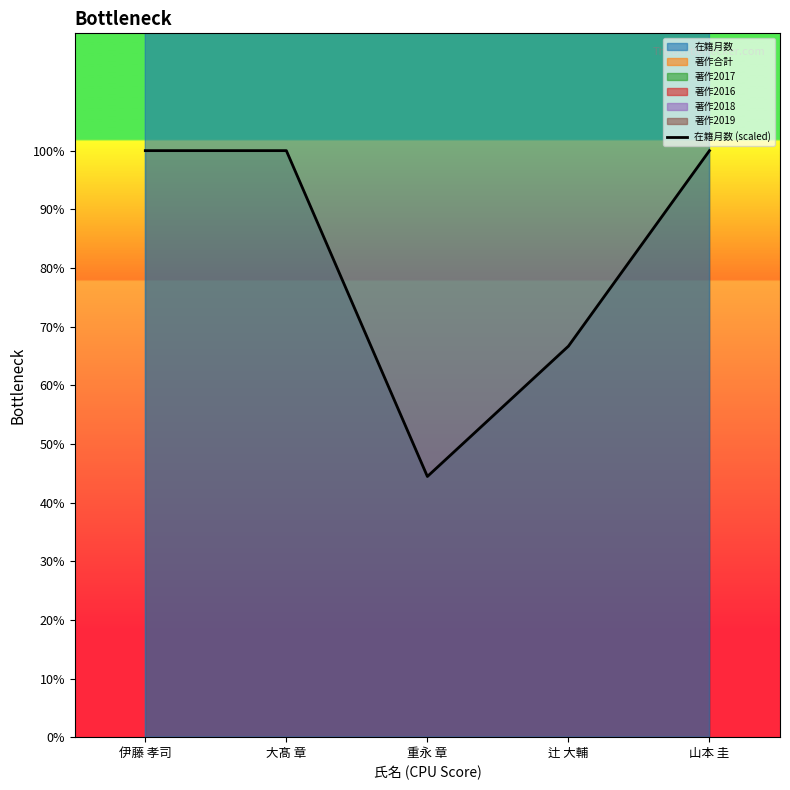

Reading right to left, what are all the values shown in this chart?

100.0	66.7	44.4	100.0	100.0